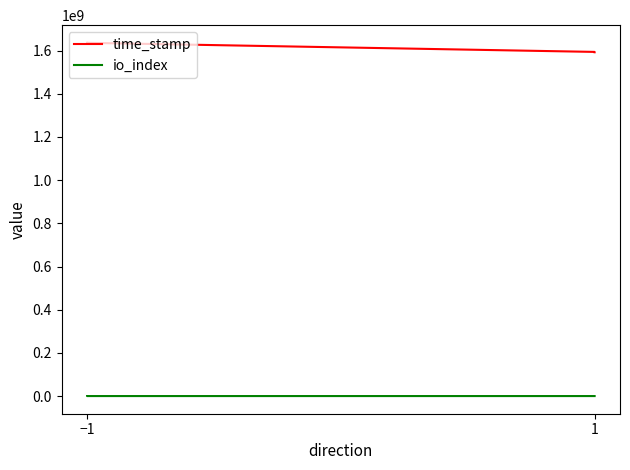

How many data points in time_stamp are above 1635987529?

1